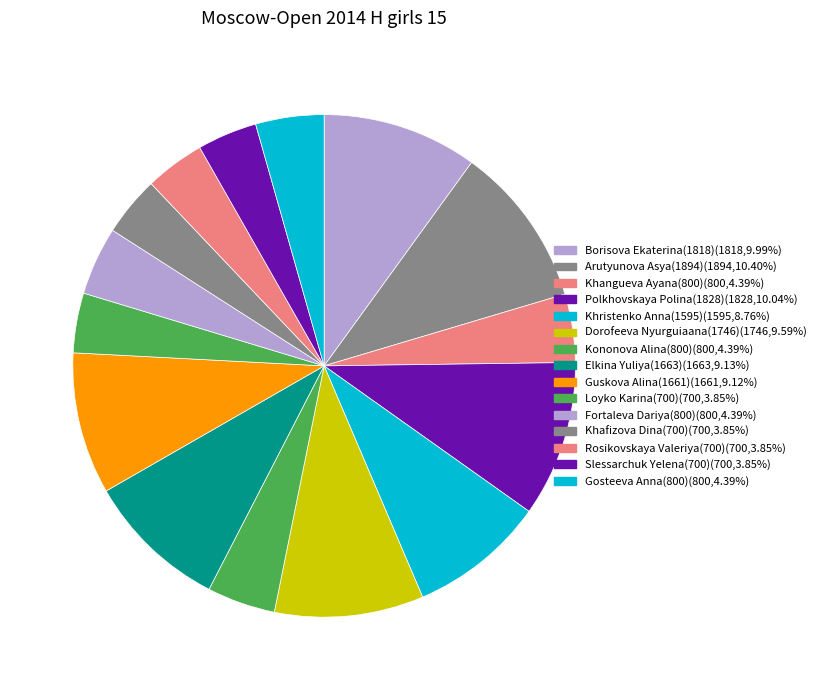

Count the number of slices in the pie.

15